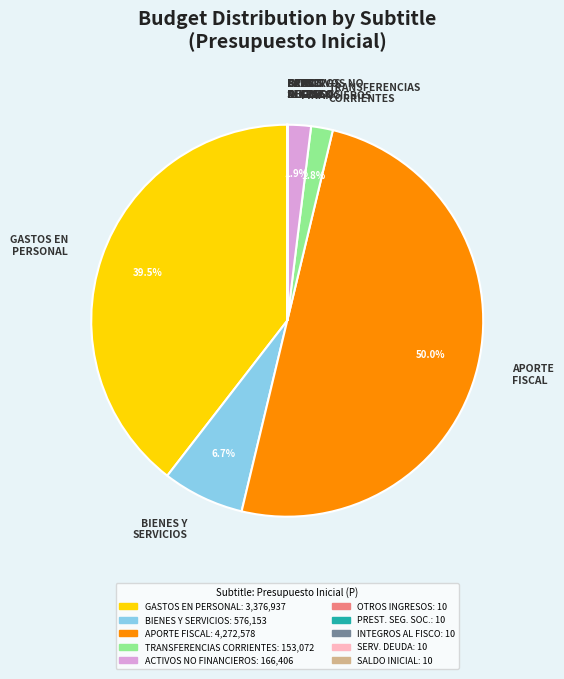

Combined, do ACTIVOS NO FINANCIEROS and GASTOS EN PERSONAL account for over 50%?

No